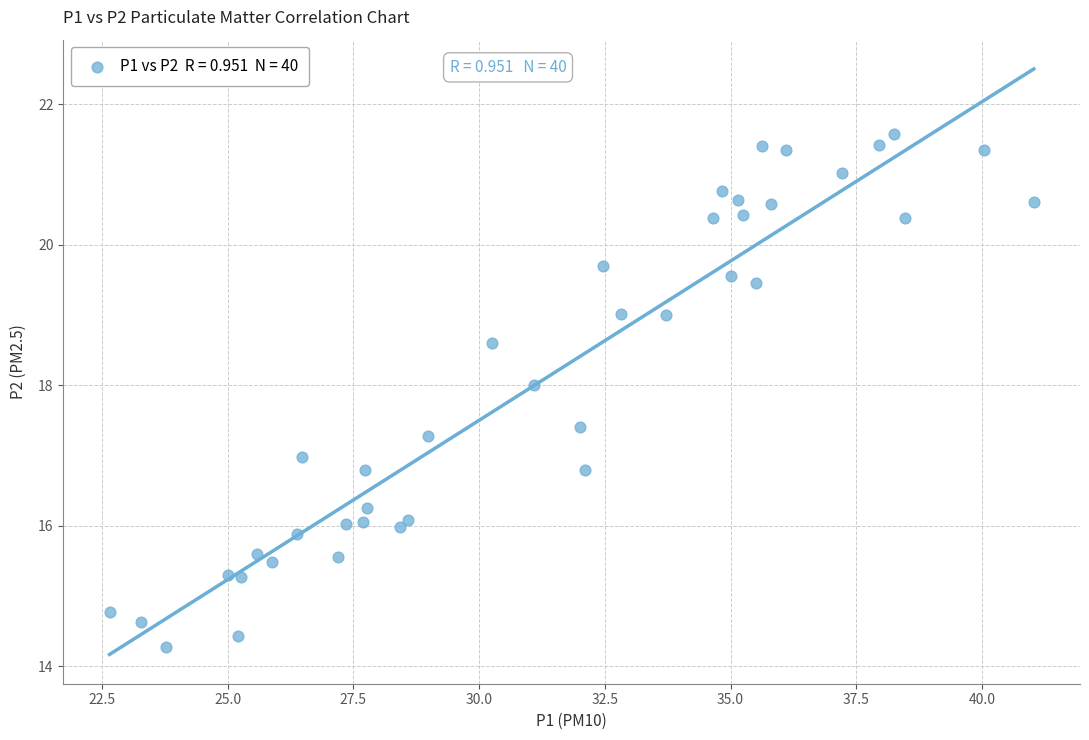

What is the range of Y values (max minus min)?

7.3